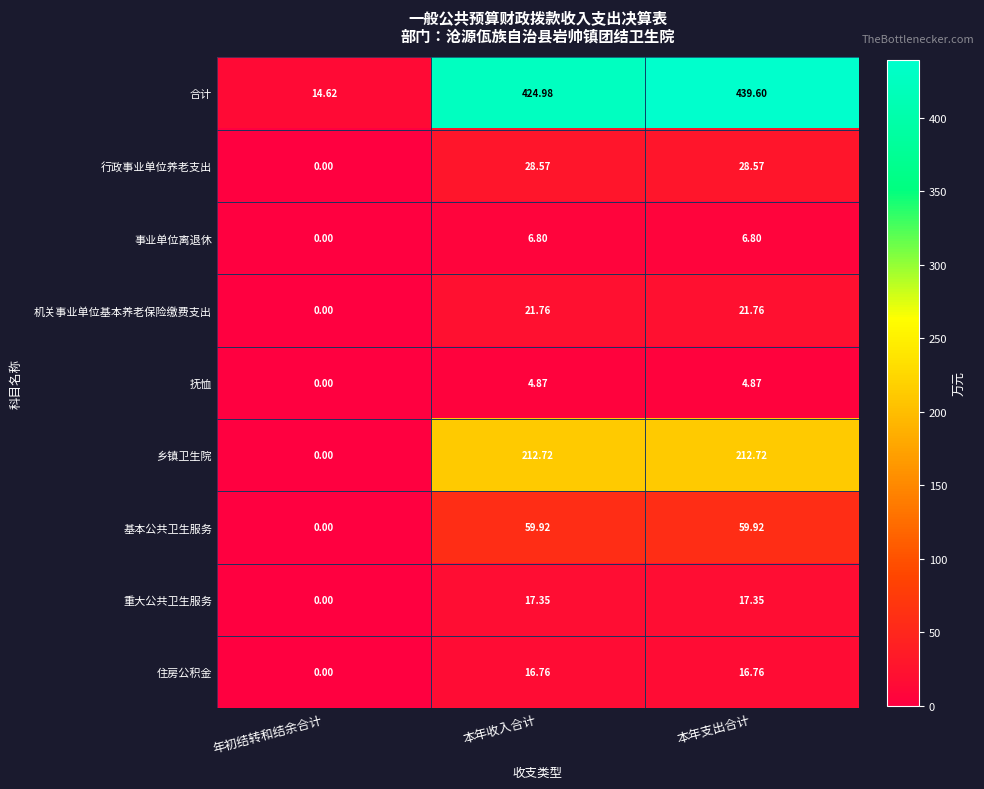

How many series are shown in this chart?

9